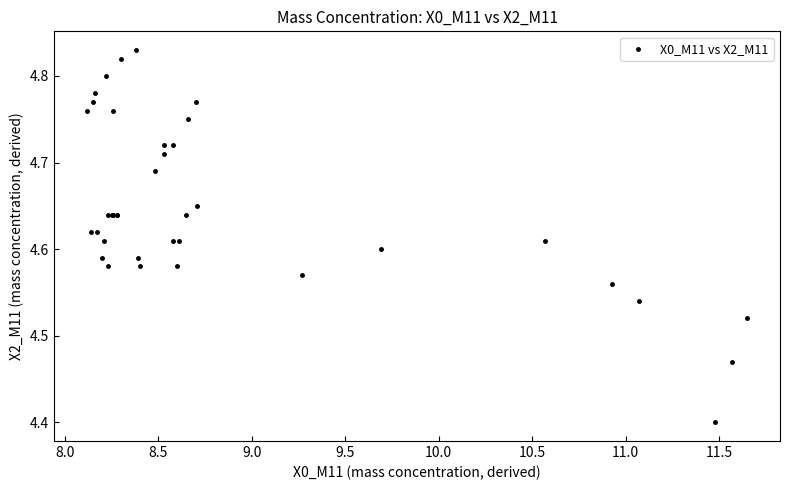

What Y value in the scatter plot is closest to 4?

4.4